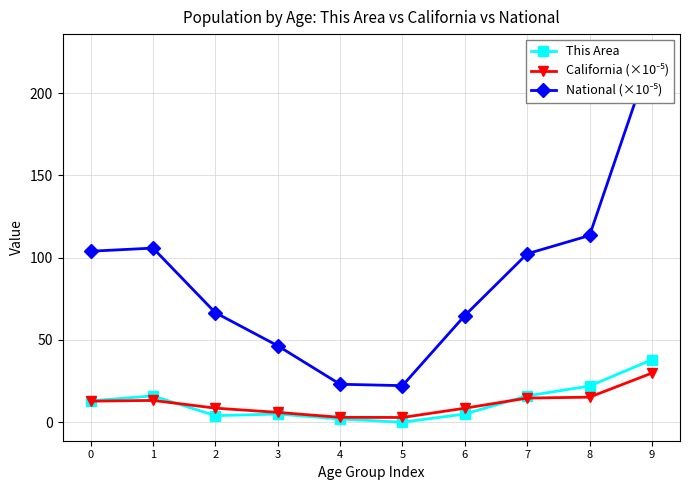

Reading left to right, list all the values displayed in this chart.

This Area: 0=13.0	1=16.0	2=4.0	3=5.0	4=2.0	5=0.0	6=5.0	7=16.0	8=22.0	9=38.0
California (×10⁻⁵): 0=12.8	1=13.3	2=8.6	3=6.0	4=3.0	5=2.9	6=8.5	7=14.7	8=15.2	9=29.9
National (×10⁻⁵): 0=103.9	1=105.8	2=66.6	3=46.5	4=23.1	5=22.2	6=64.8	7=102.3	8=113.5	9=224.6